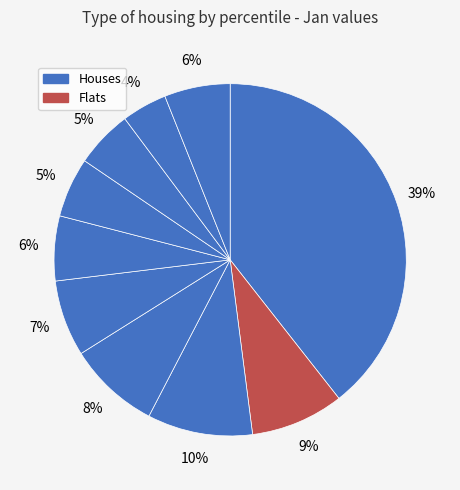

How many slices are in this pie chart?

10